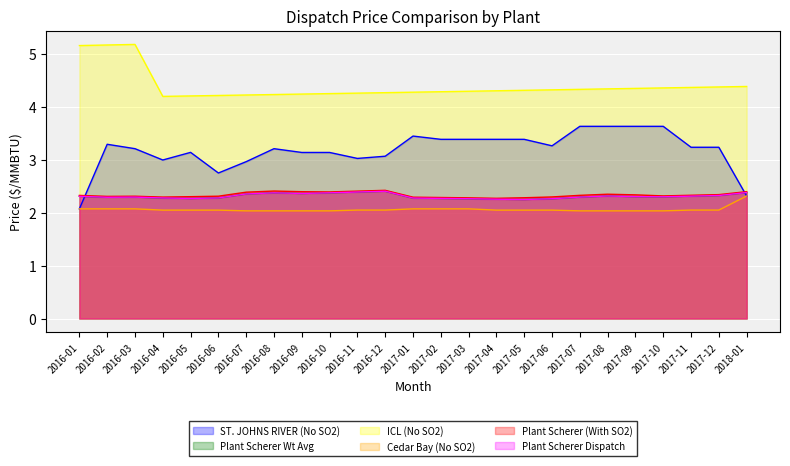

What is the total value across all series at 2016-02?

17.4